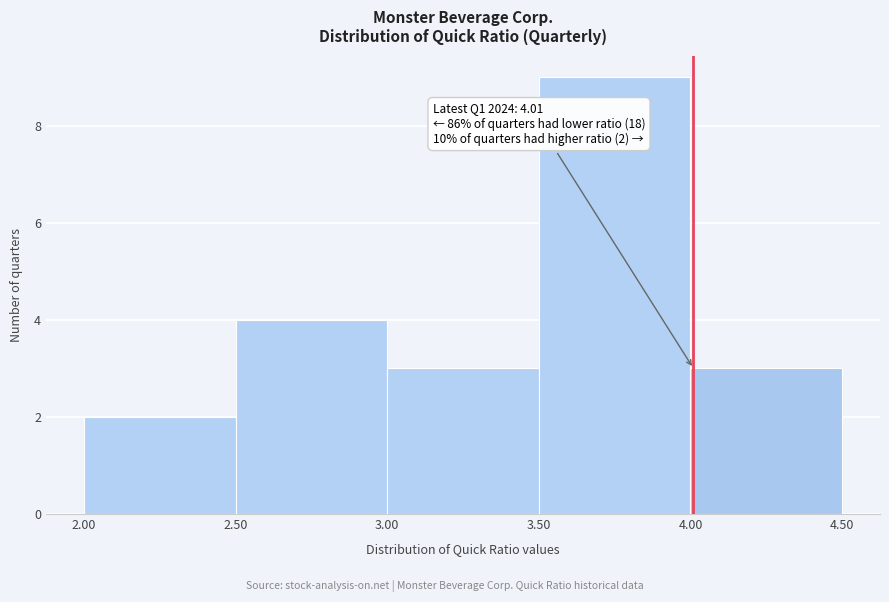

Which range on the x-axis has the tallest bar?

3.50 to 4.00